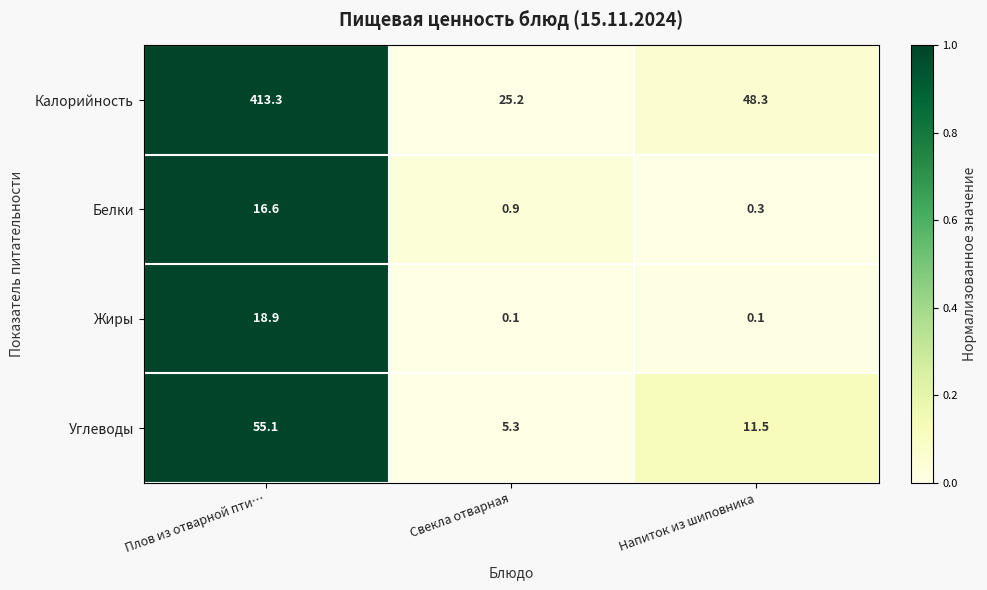

The value of Углеводы at Плов из отварной пти… is 55.1. True or false?

True